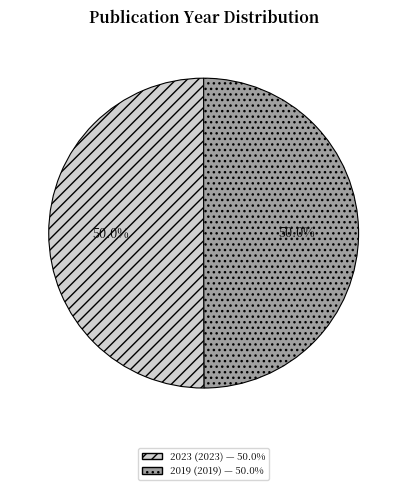

How many slices are in this pie chart?

2